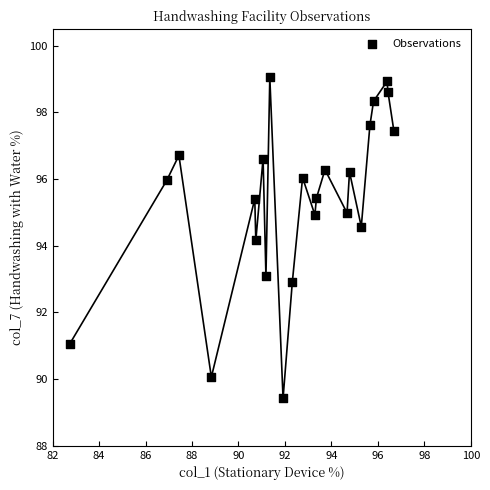

What is the range of Y values (max minus min)?

9.6